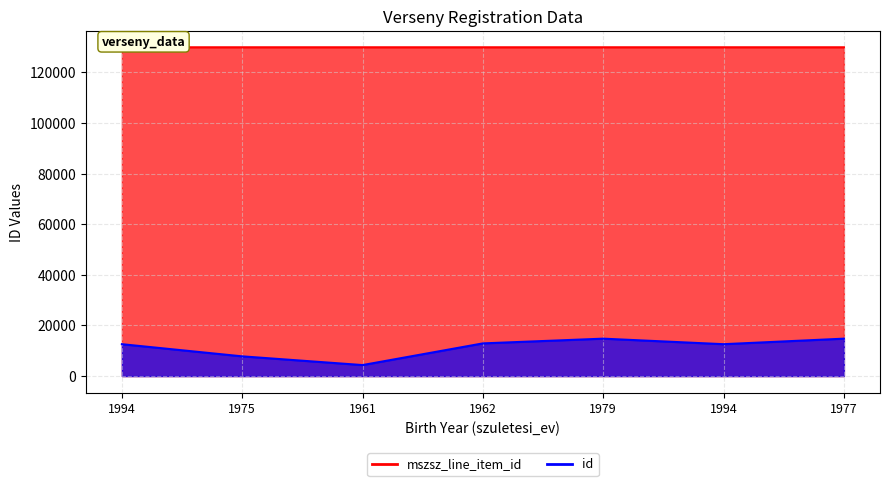

How many interior local valleys does the id series have?

2